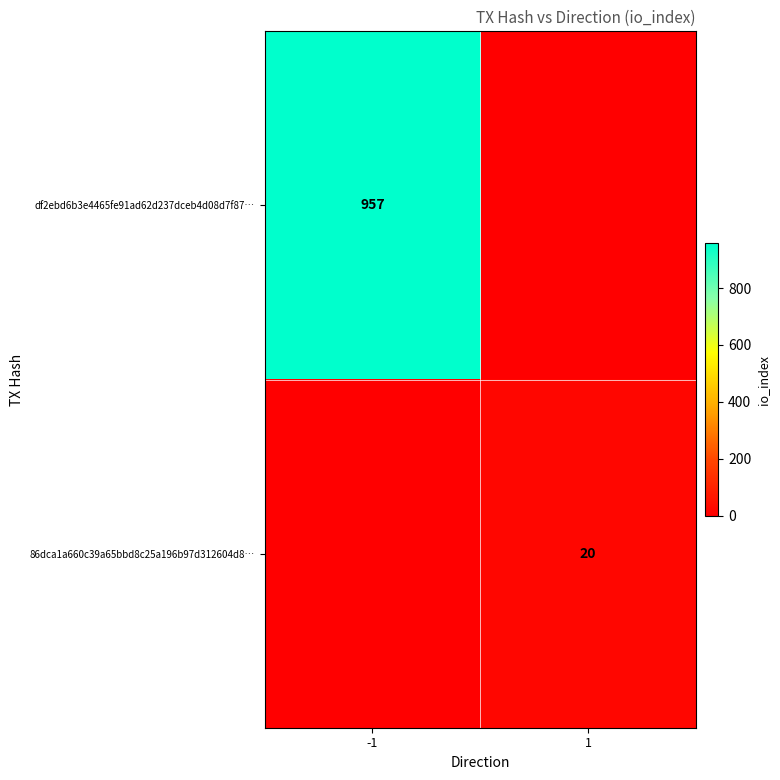

The df2ebd6b3e4465fe91ad62d237dceb4d08d7f87… series shows 957 at -1. True or false?

True